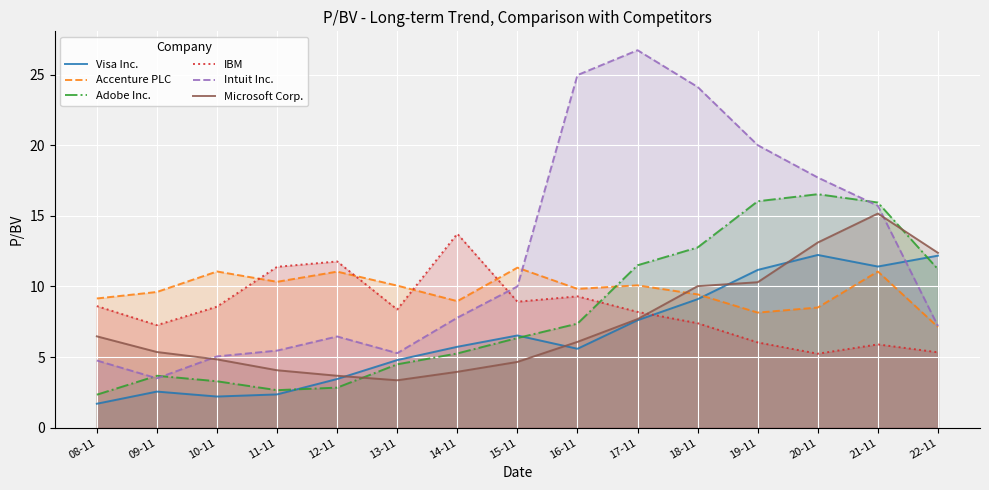

How many values in the Accenture PLC series are below 9?

4